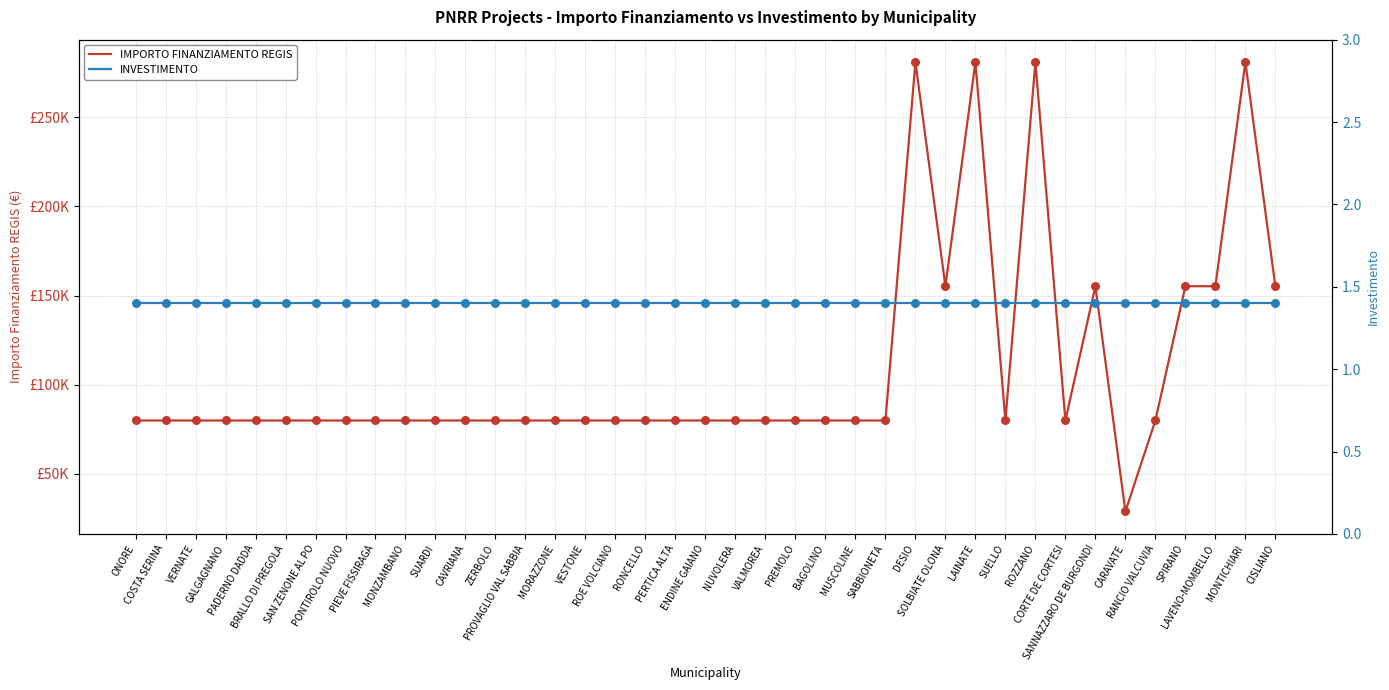

Is the value of IMPORTO FINANZIAMENTO REGIS at GALGAGNANO greater than the value of INVESTIMENTO at PADERNO DADDA?

Yes